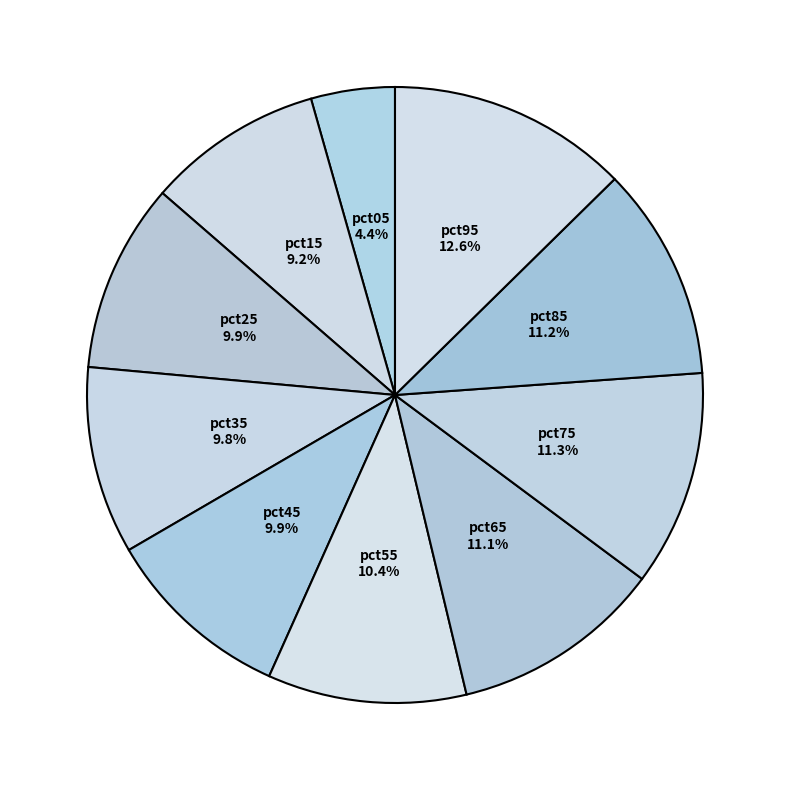

What is the total percentage of pct05 and pct15?

13.6%